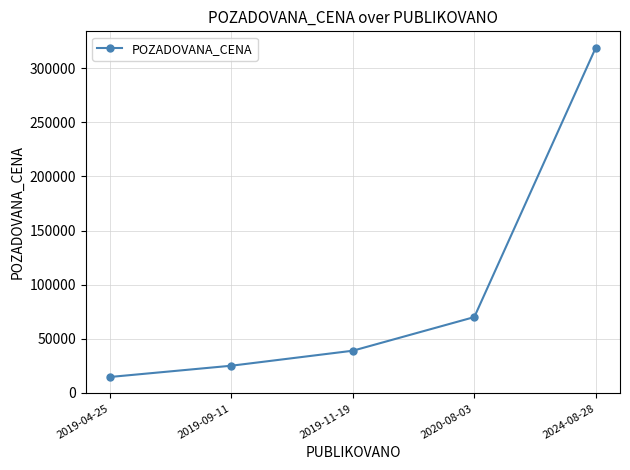

Rank the categories by value from lowest to highest.

2019-04-25, 2019-09-11, 2019-11-19, 2020-08-03, 2024-08-28